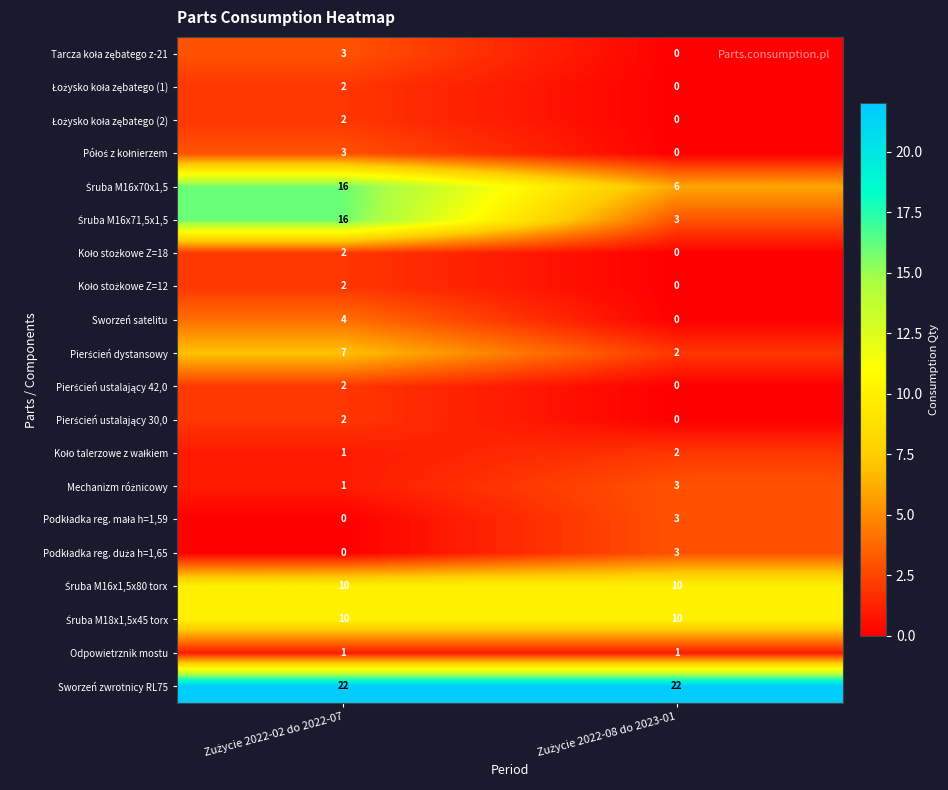

How many distinct data groups are displayed?

20